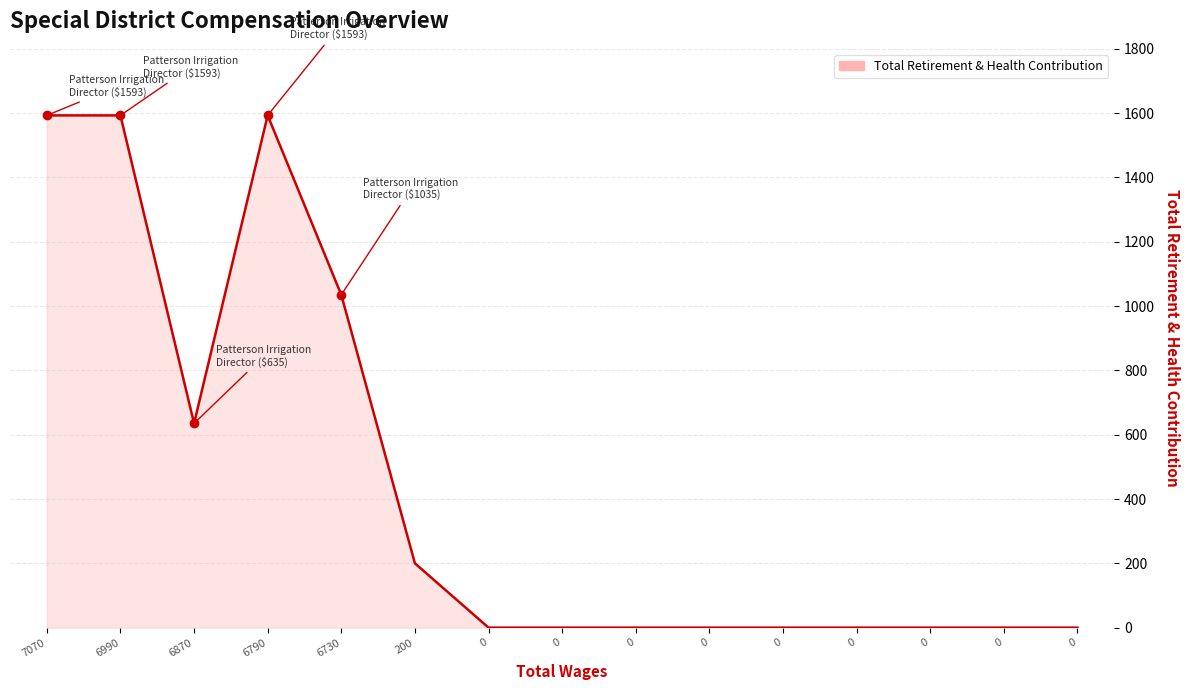

Does the chart have visible grid lines?

Yes